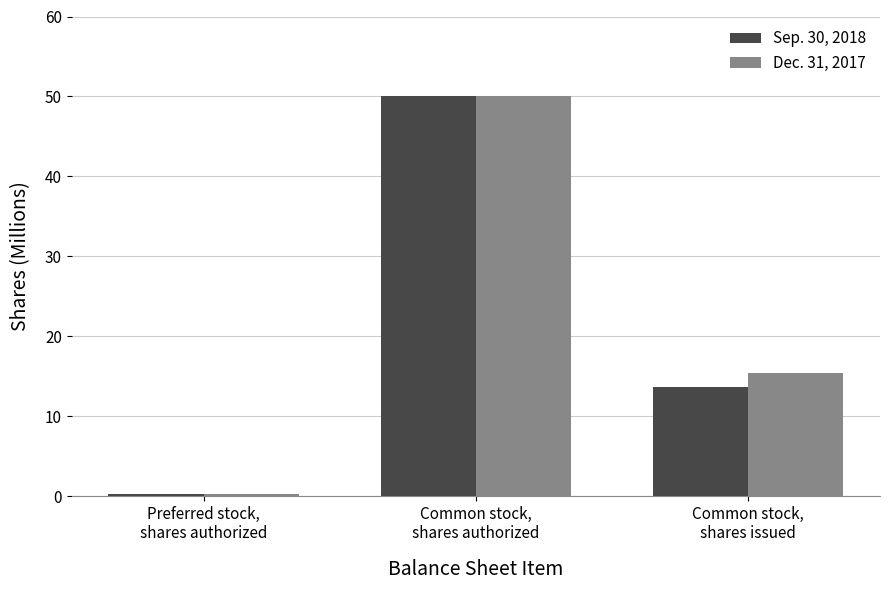

What are all the series names shown in the legend?

Sep. 30, 2018, Dec. 31, 2017